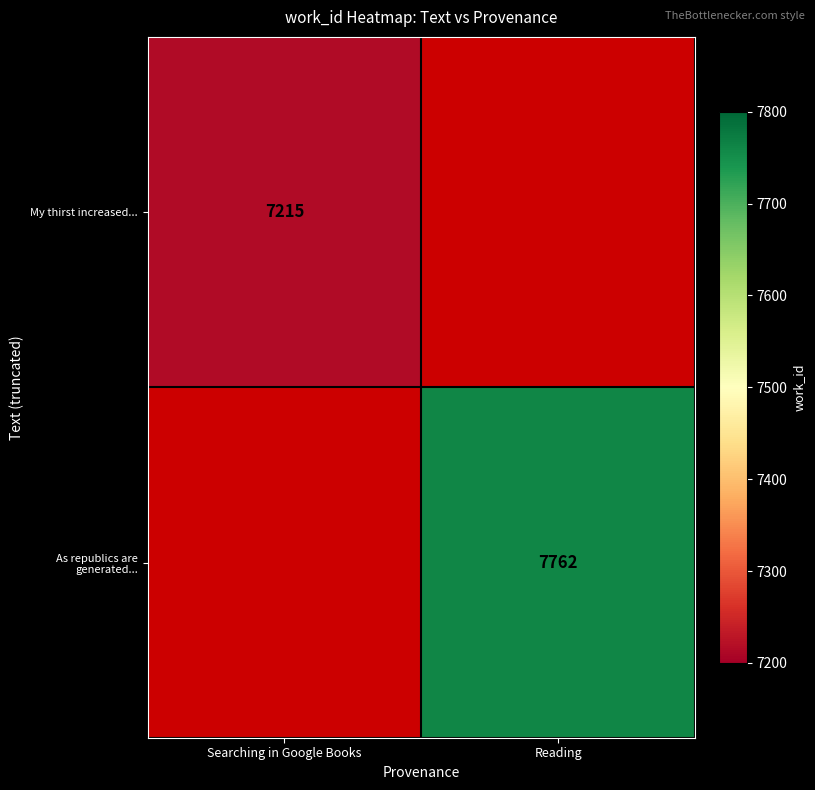

The My thirst increased... series shows 7215 at Searching in Google Books. True or false?

True